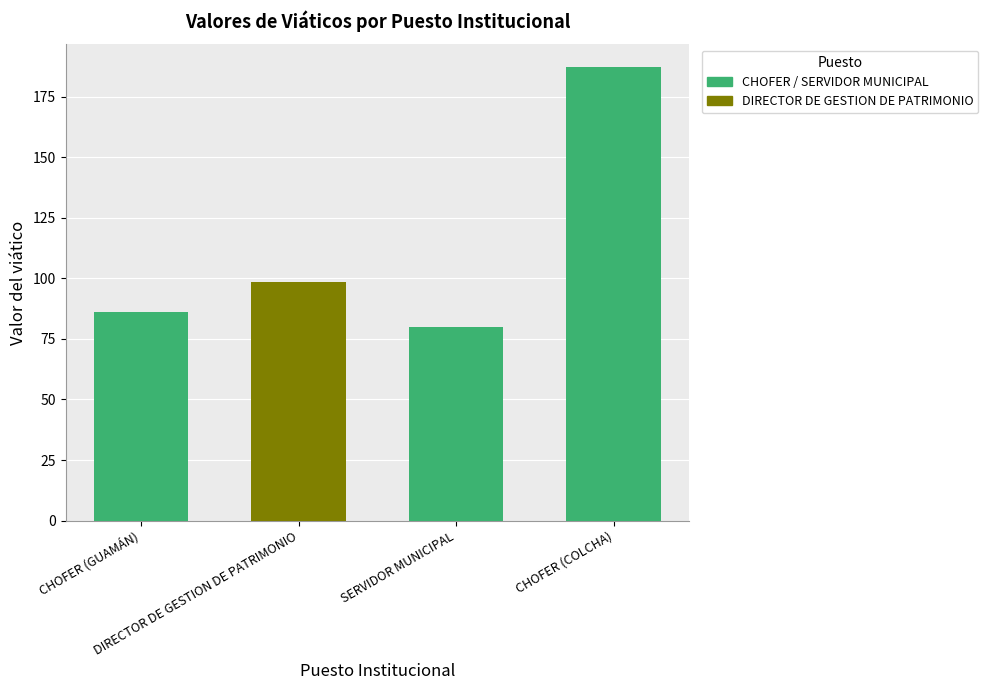

What is the minimum value shown in the chart?

80.0